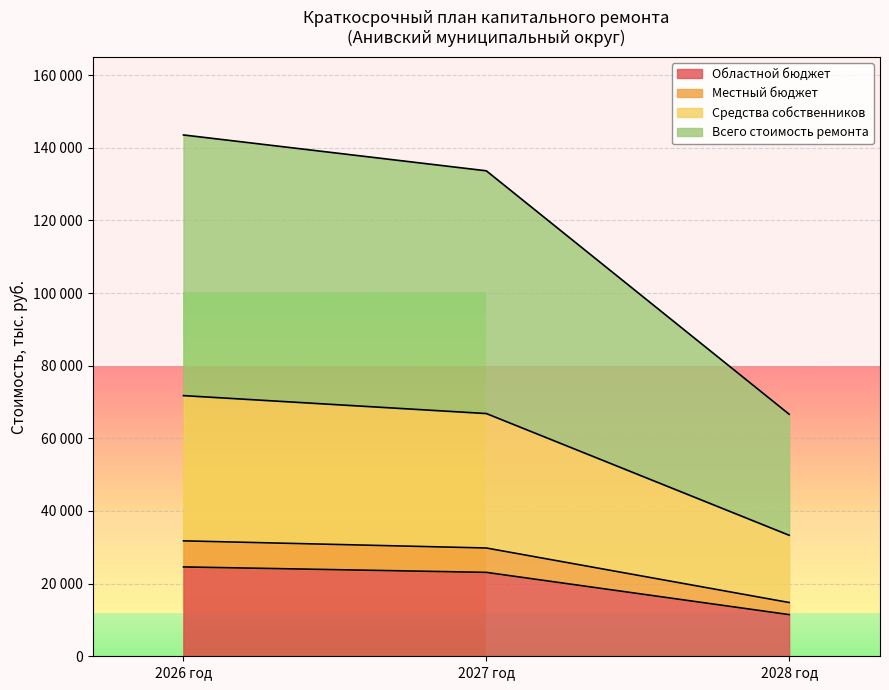

What is the label of the 3rd point from the left?

2028 год